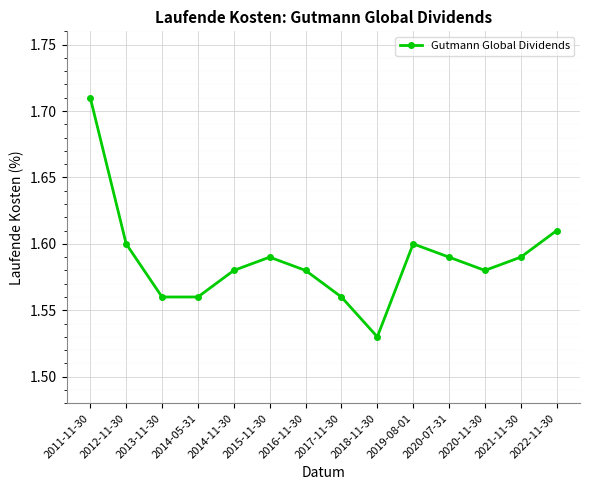

What is the sum of the values at 2020-07-31 and 2022-11-30?

3.2